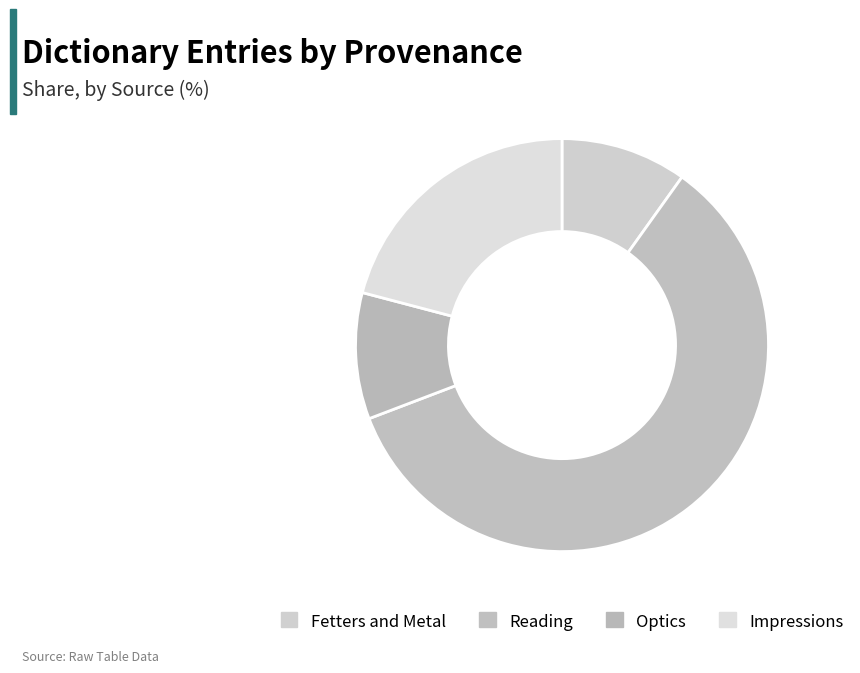

Which category has the smallest portion of the pie?

Fetters and Metal